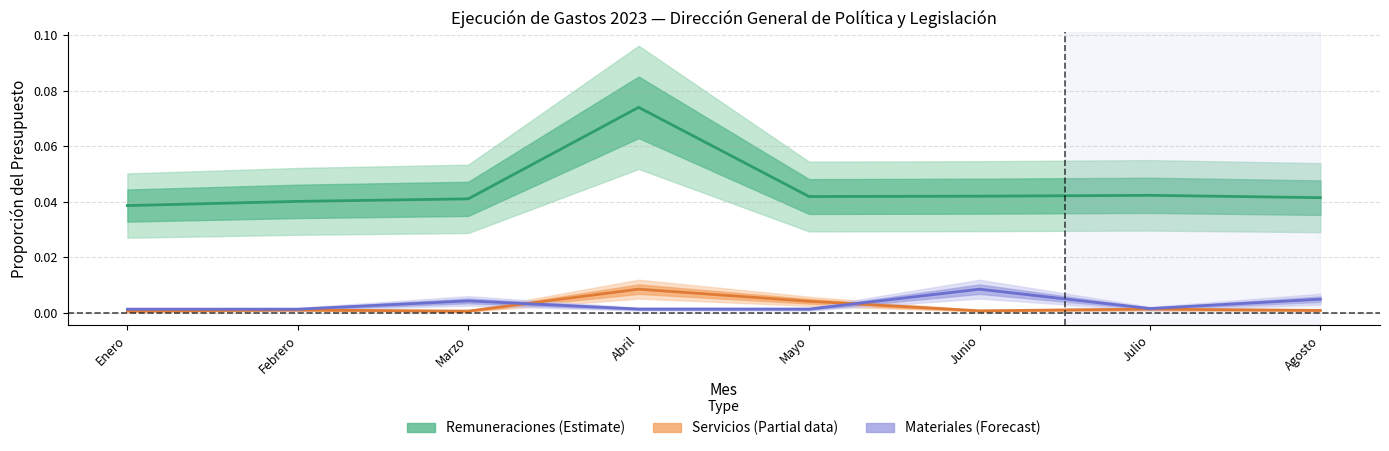

At how many categories does at least one series exceed 0?

8